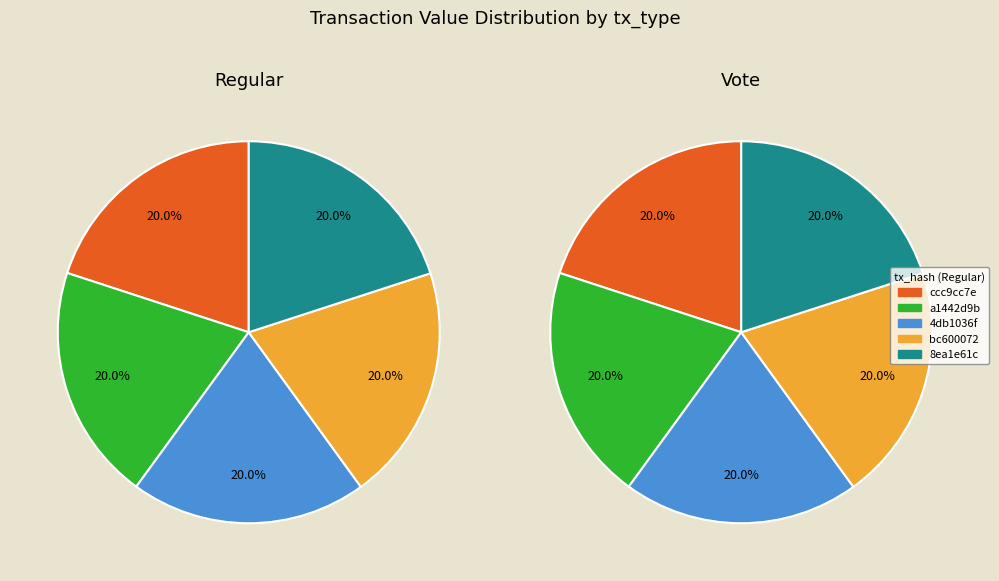

Count the number of slices in the pie.

5